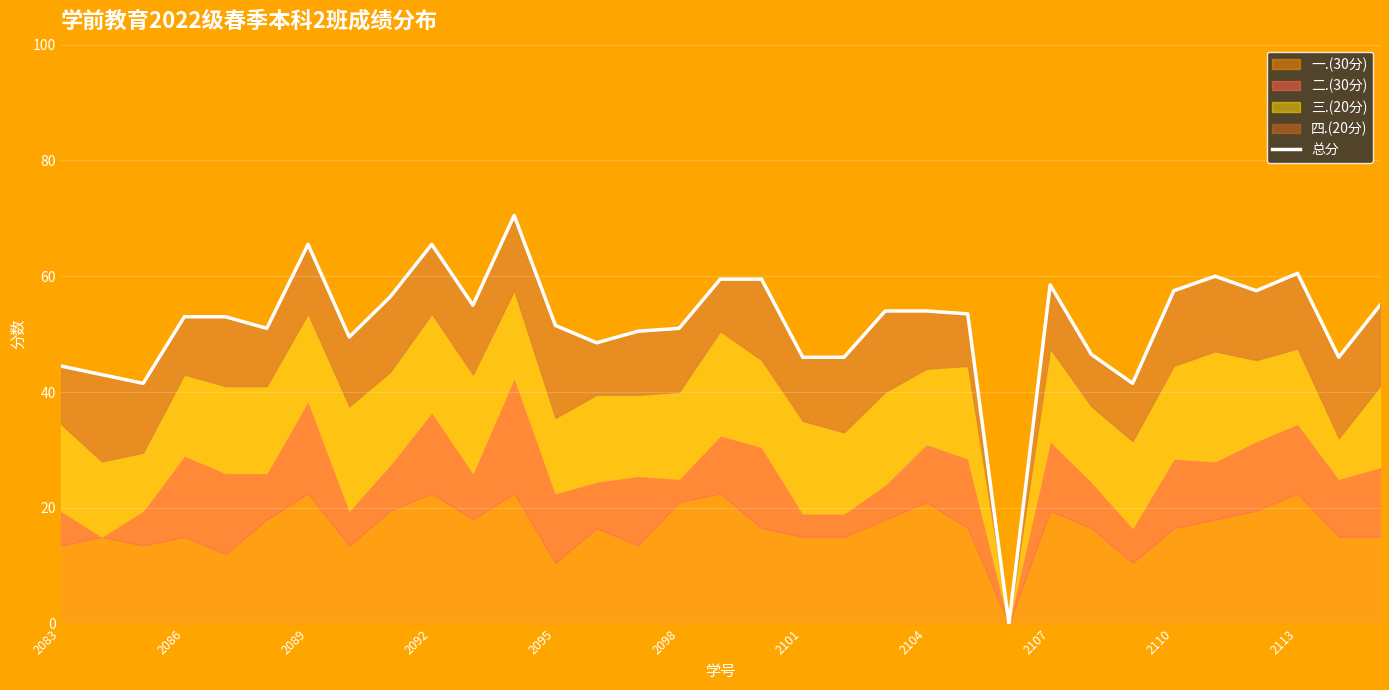

Is it true that the value at 17 is 101.4?

False